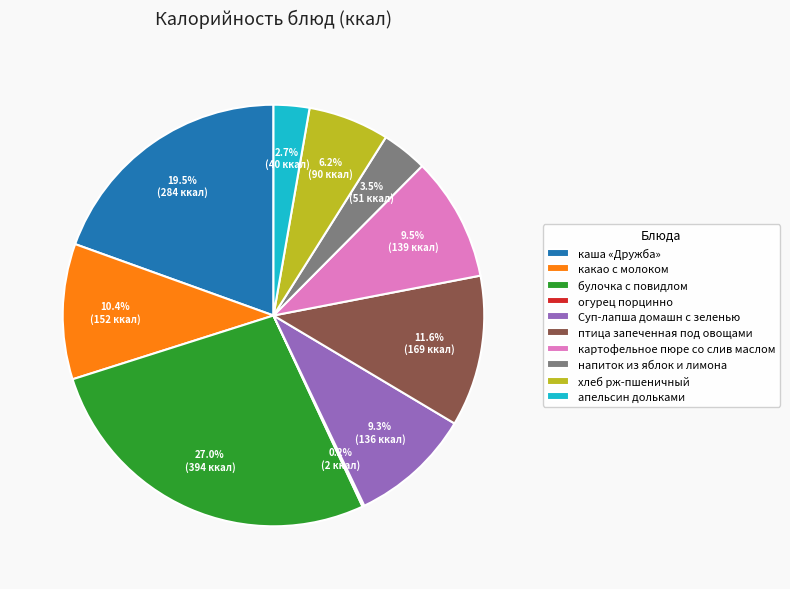

Which has a higher value, каша «Дружба» or хлеб рж-пшеничный?

каша «Дружба»